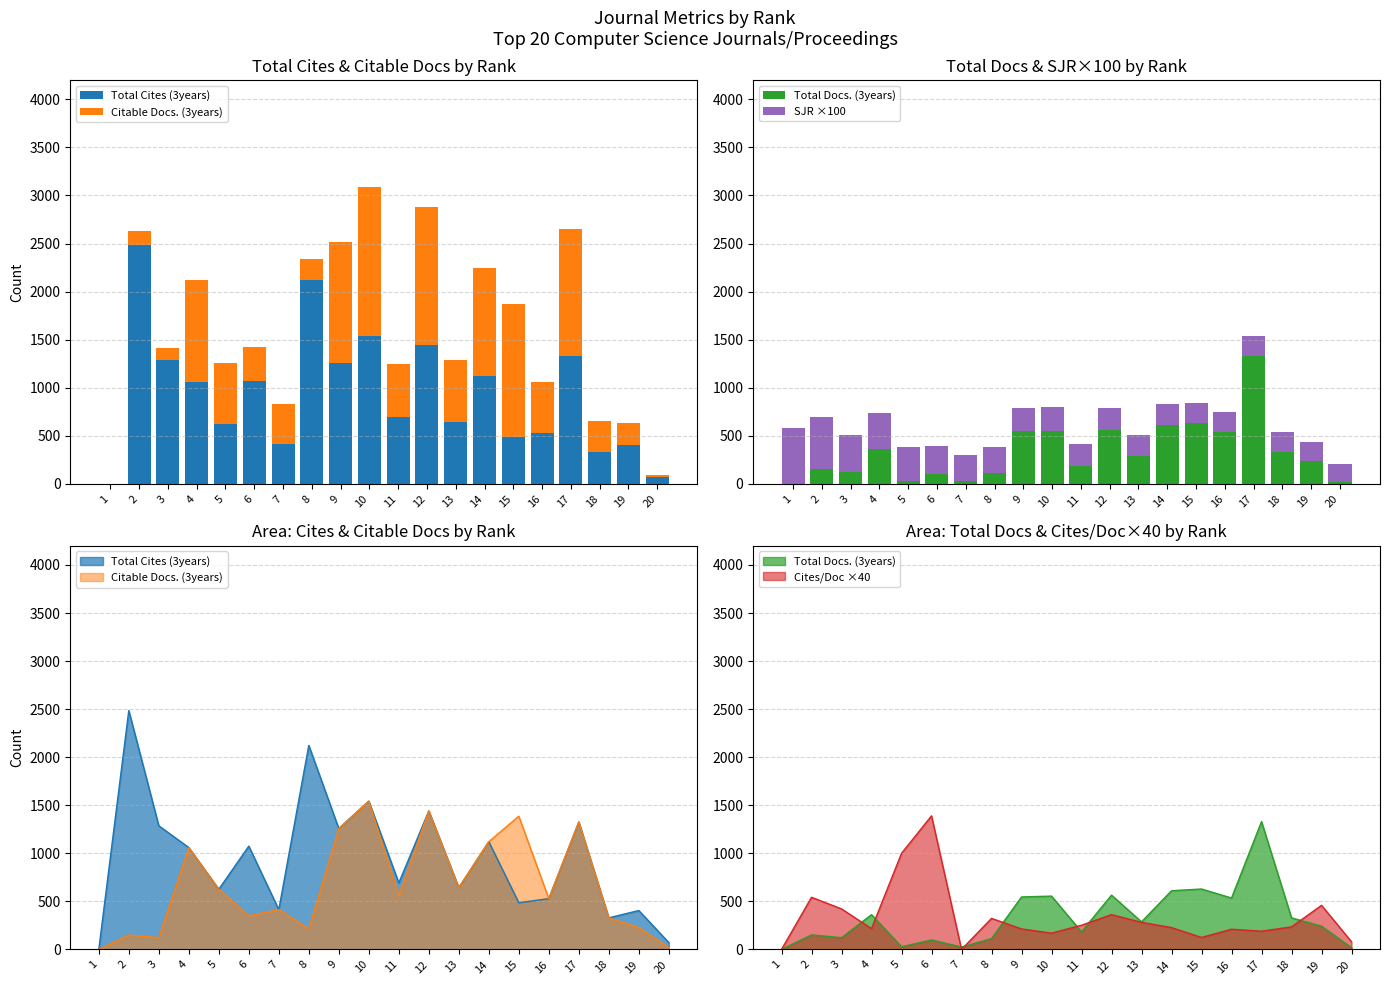

Are the bars horizontal?

No